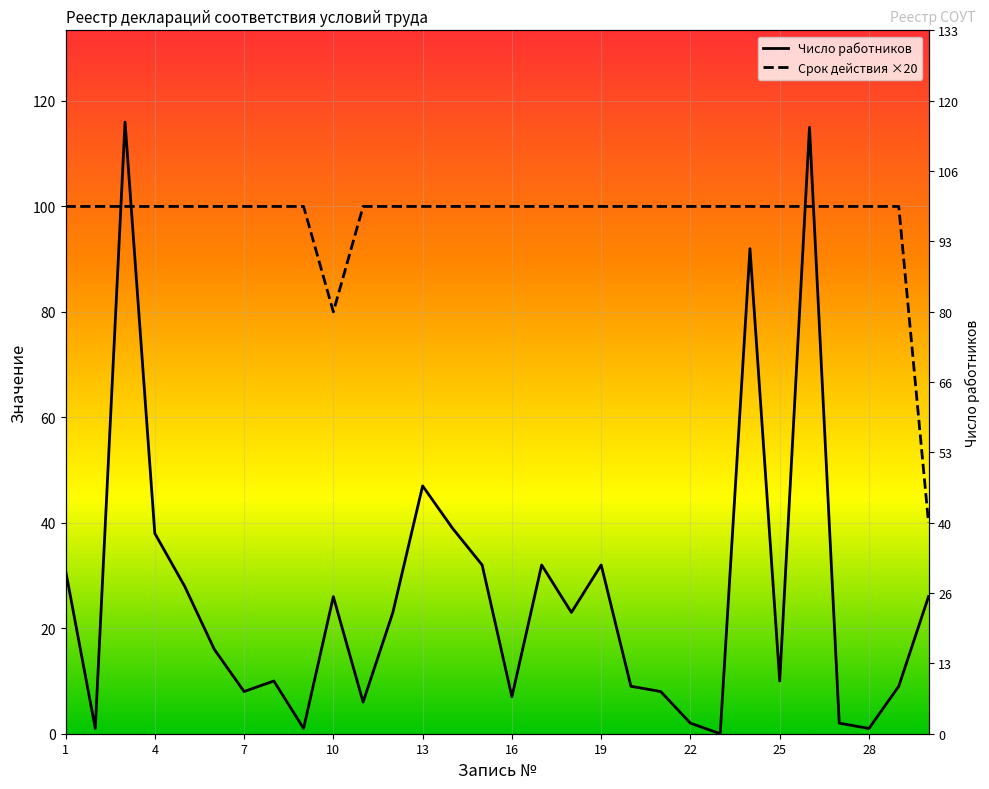

Is the value of Срок действия (лет) at 29 greater than the value of Число работников at 6?

Yes